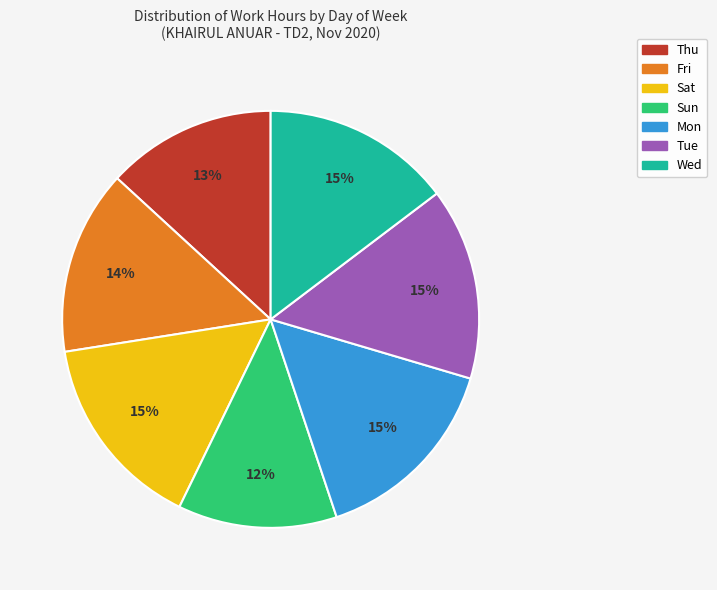

True or false: Thu accounts for 1% of the total.

False